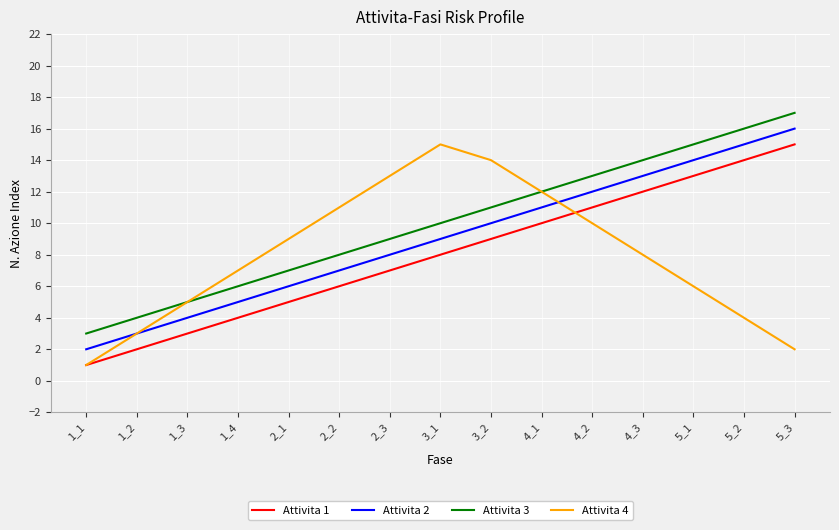

What is the sum of the Attivita 2 values at 1_1 and 3_2?

12